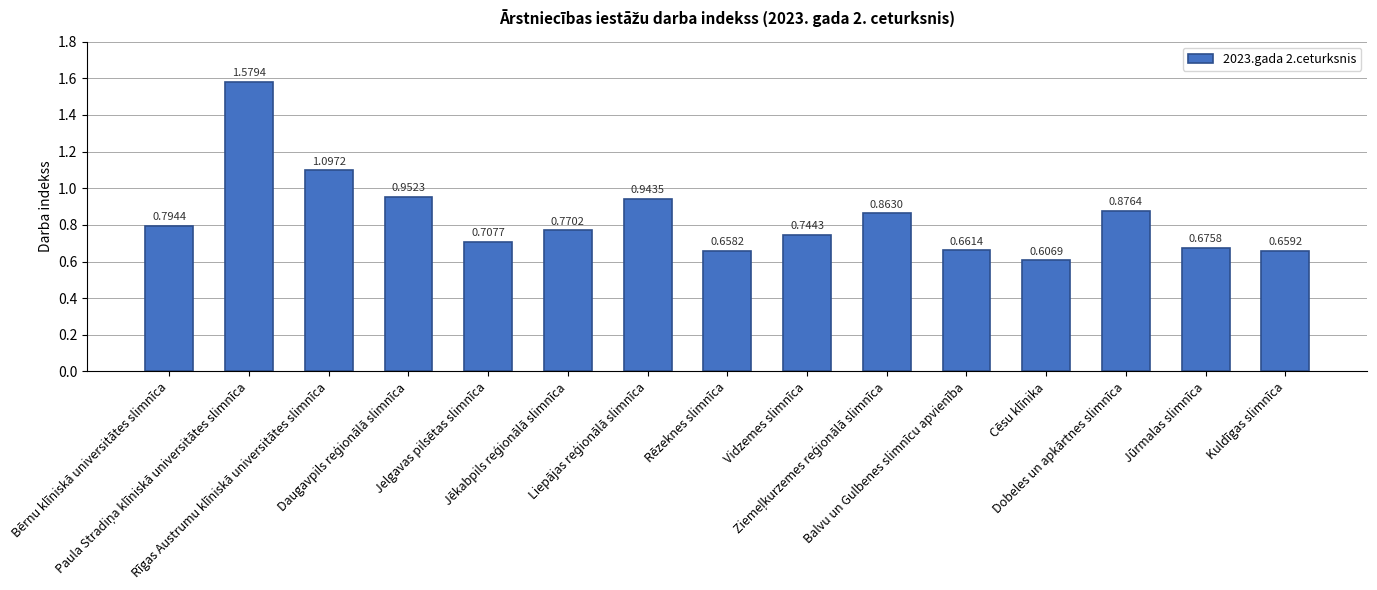

What is the sum of all values?

12.6